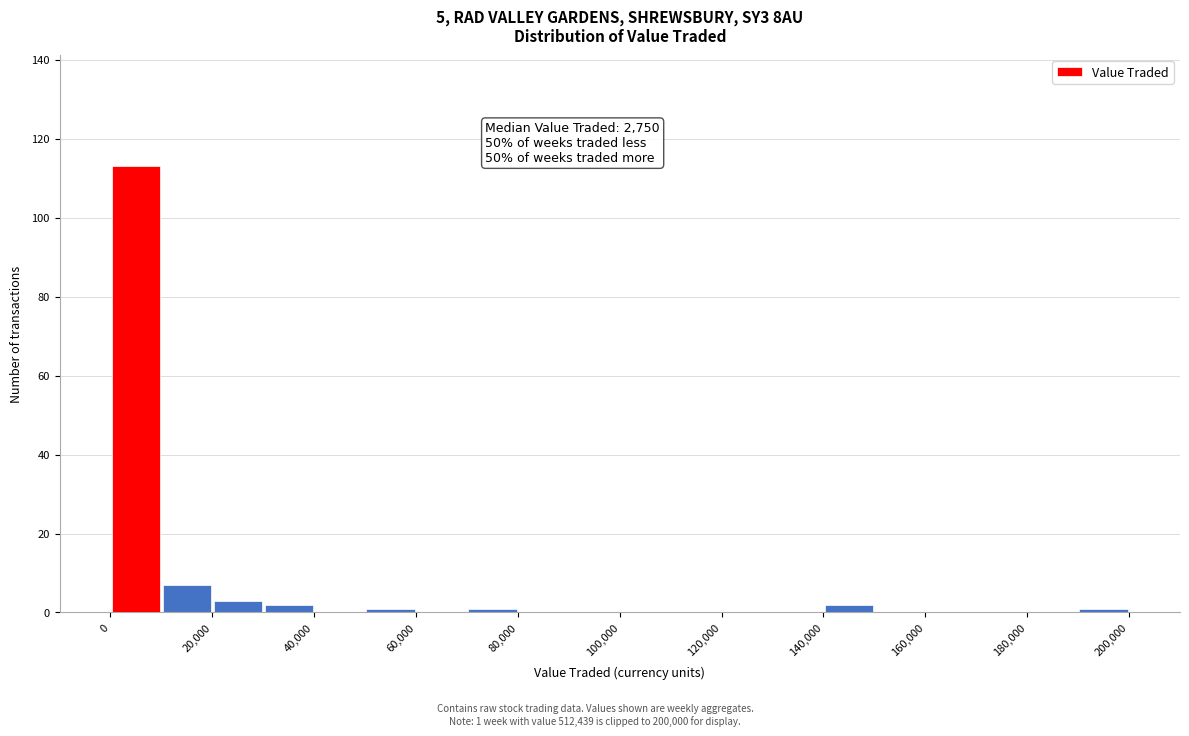

Which range on the x-axis has the tallest bar?

0 to 10000